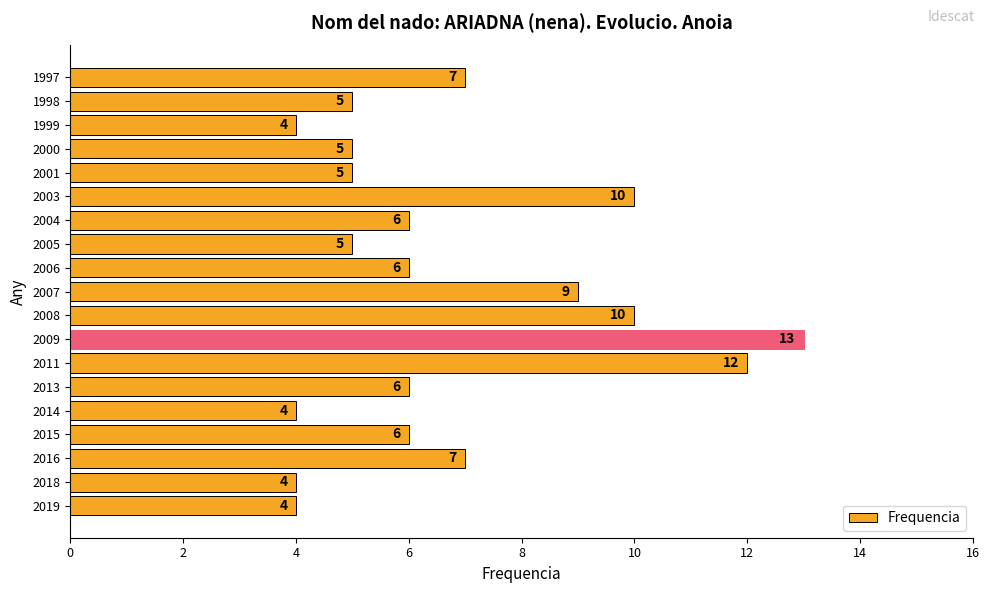

What is the maximum value shown in the chart?

13